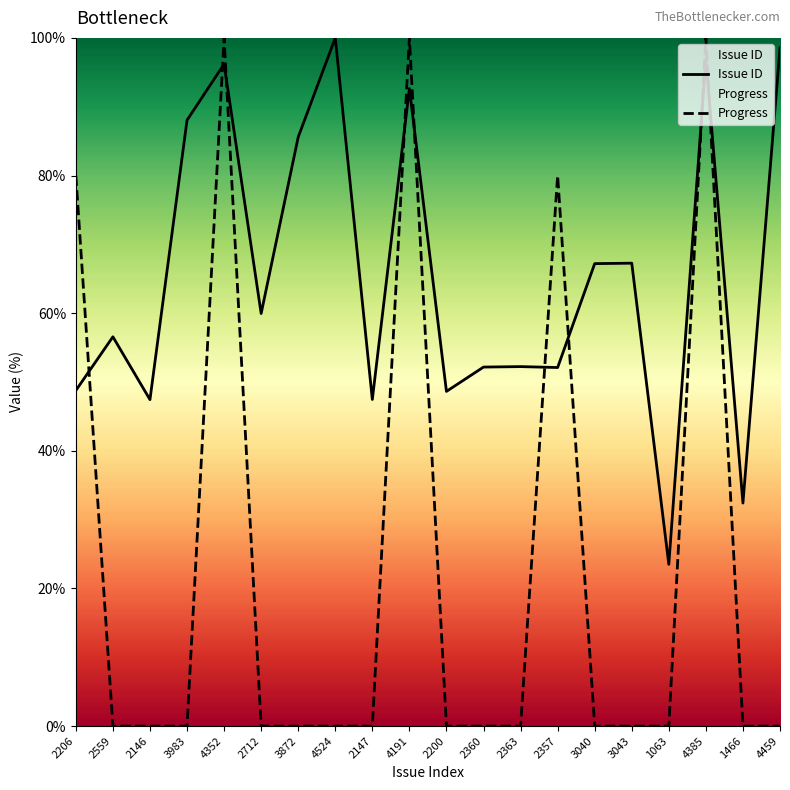

At how many categories does at least one series exceed 87?

6